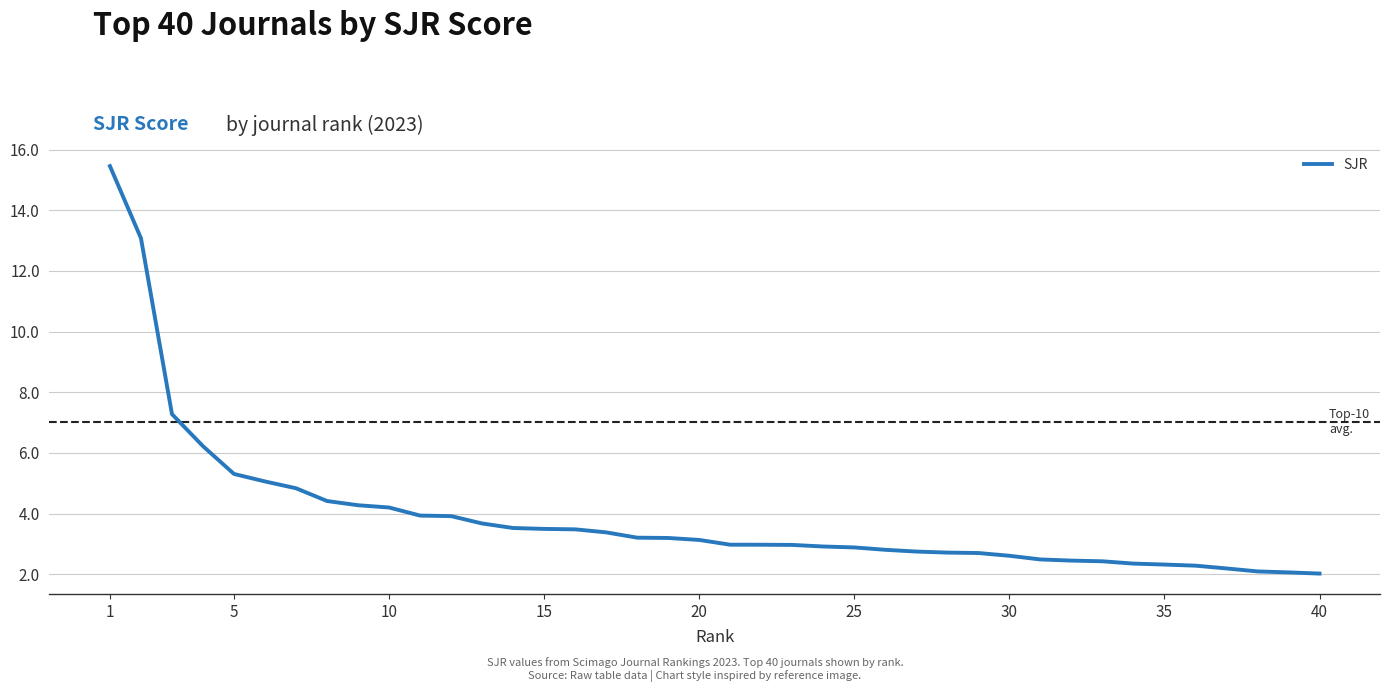

What is the difference between the maximum and minimum values?

13.4